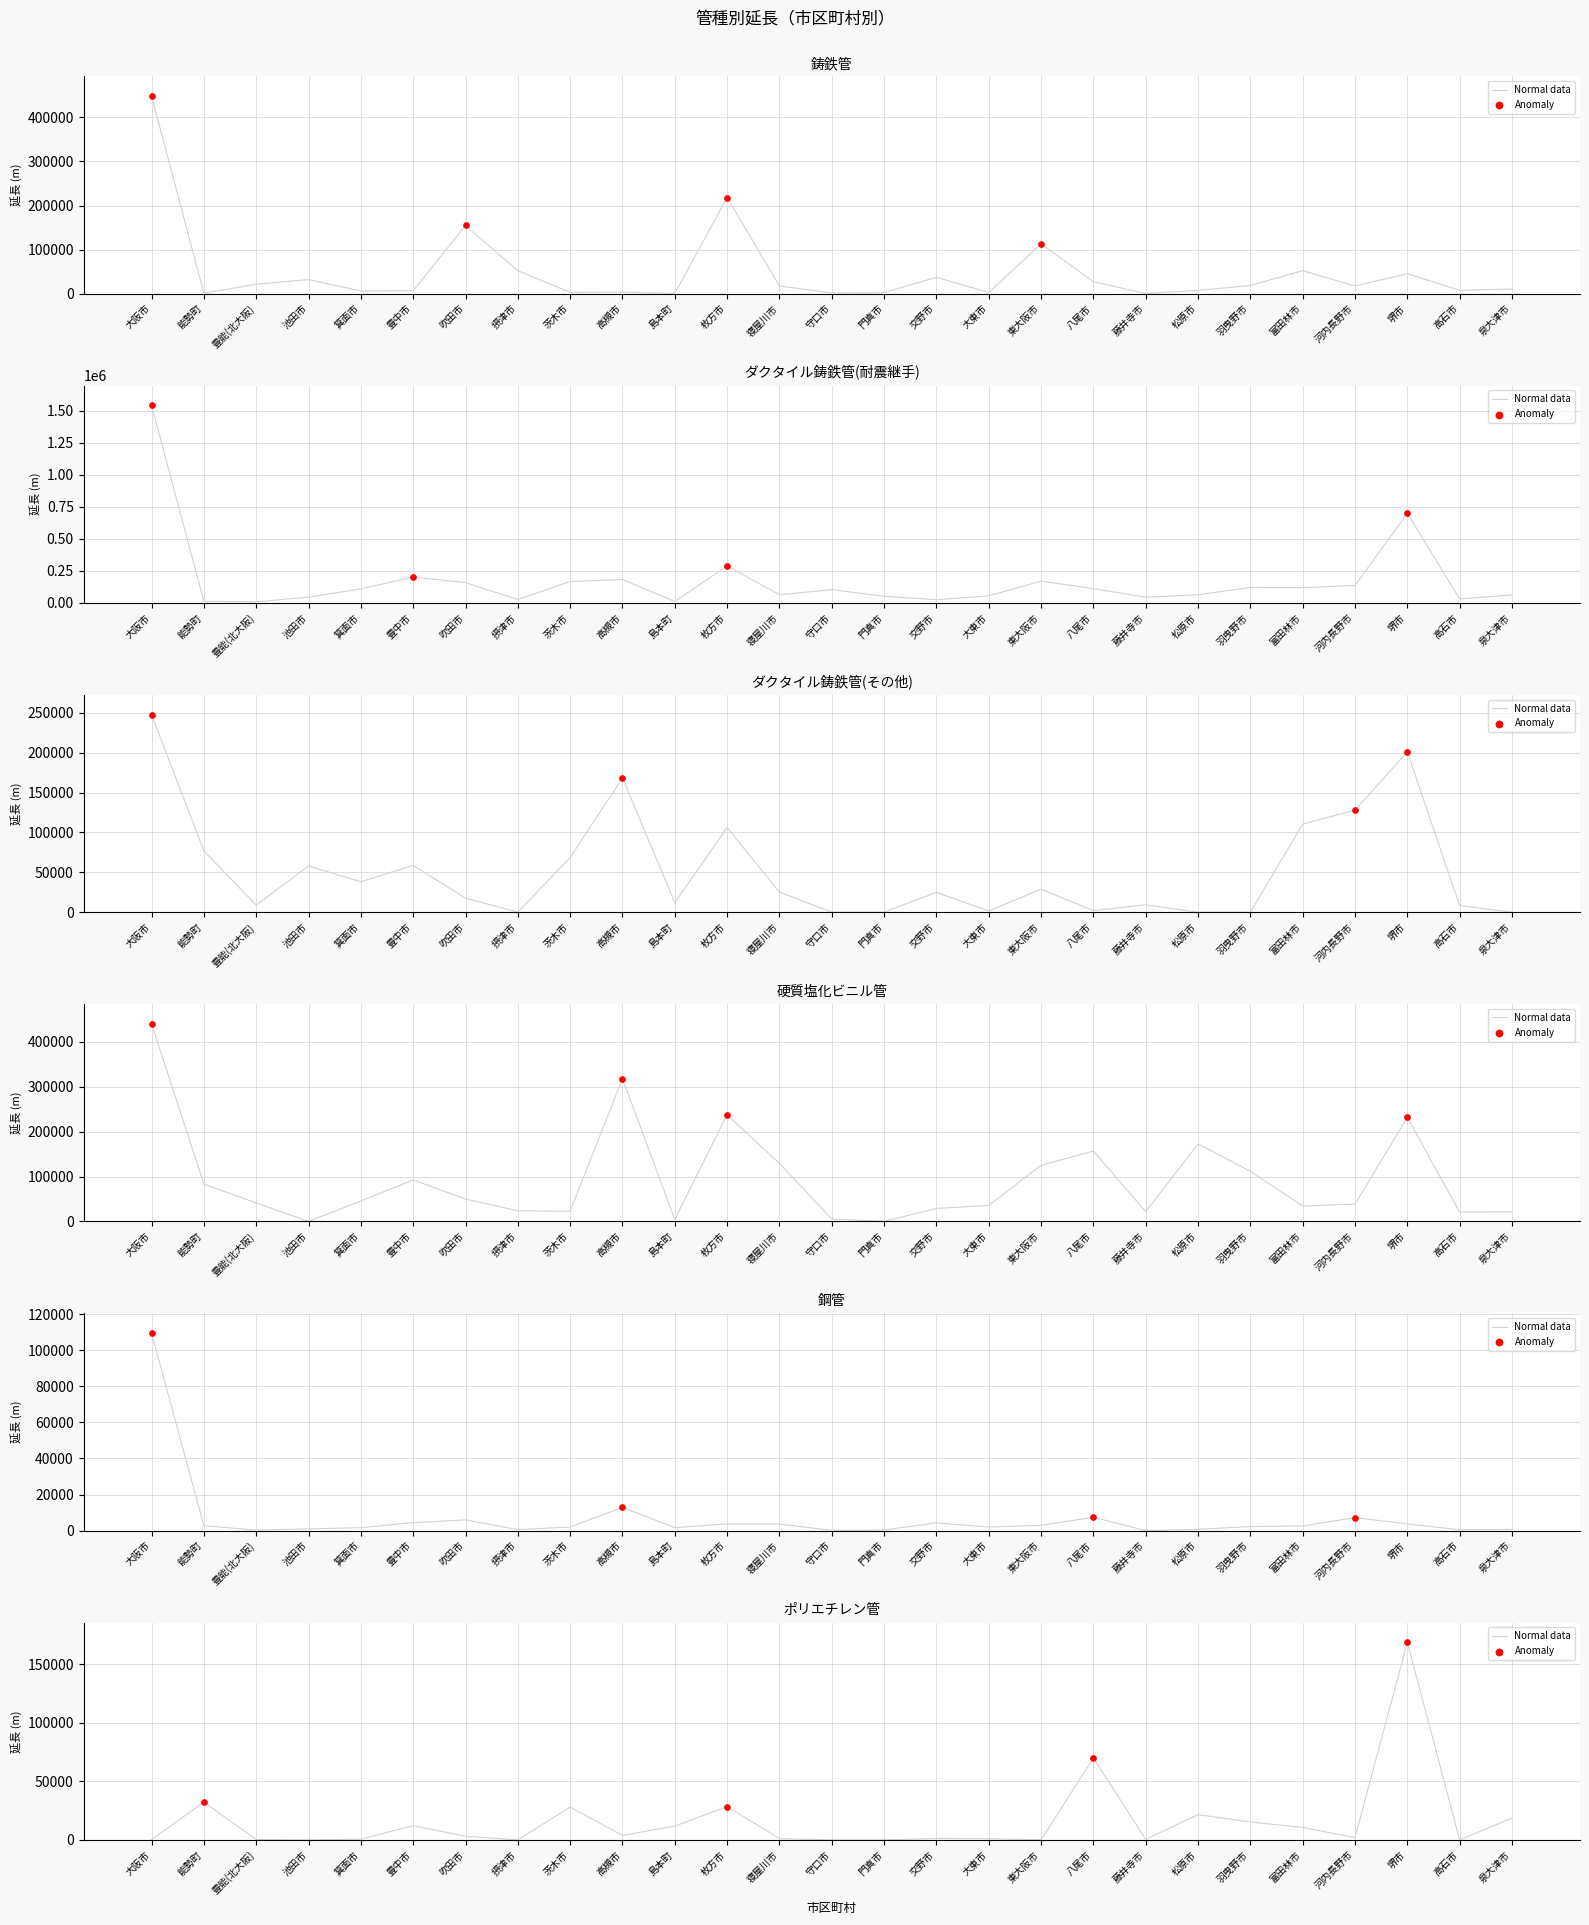

Which series reaches the maximum Y coordinate?

ダクタイル鋳鉄管(耐震継手)